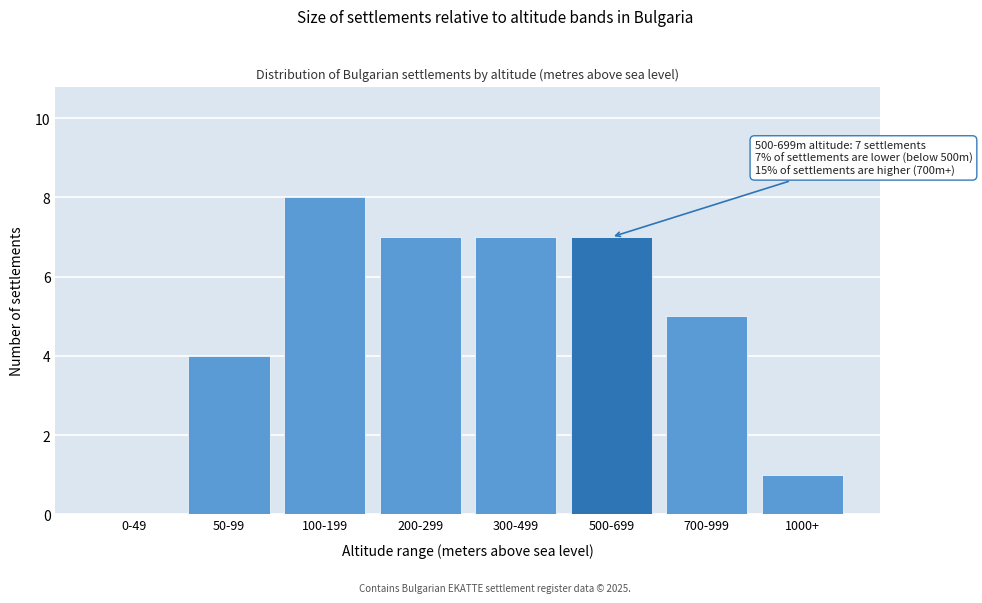

Reading right to left, what are all the values shown in this chart?

1000+=1	700-999=5	500-699=7	300-499=7	200-299=7	100-199=8	50-99=4	0-49=0